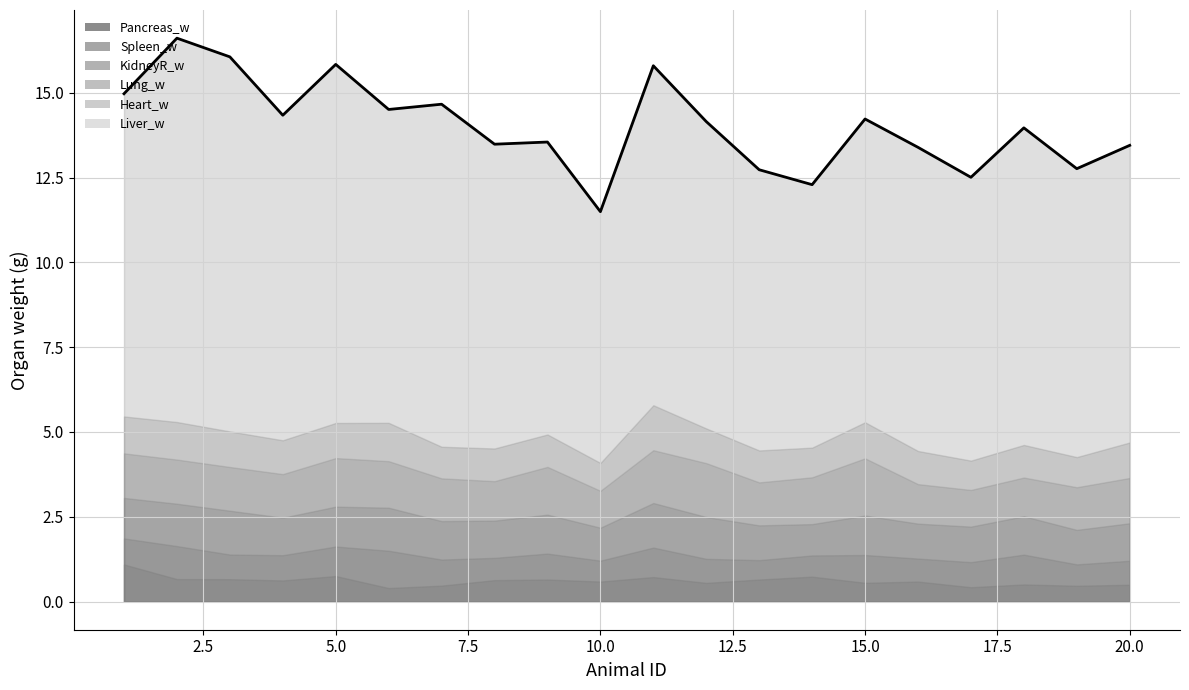

Reading left to right, extract all data points from this chart.

KidneyR_w: 1=1.2	2=1.2	3=1.3	4=1.1	5=1.2	6=1.3	7=1.1	8=1.1	9=1.1	10=1.0	11=1.3	12=1.2	13=1.0	14=0.9	15=1.2	16=1.0	17=1.0	18=1.1	19=1.0	20=1.1
Liver_w: 1=9.5	2=11.3	3=11.0	4=9.6	5=10.6	6=9.2	7=10.1	8=9.0	9=8.6	10=7.4	11=10.0	12=9.0	13=8.3	14=7.8	15=8.9	16=9.0	17=8.4	18=9.3	19=8.5	20=8.8
Heart_w: 1=1.1	2=1.1	3=1.0	4=1.0	5=1.0	6=1.1	7=0.9	8=1.0	9=1.0	10=0.8	11=1.3	12=1.0	13=0.9	14=0.9	15=1.1	16=1.0	17=0.9	18=1.0	19=0.9	20=1.0
Lung_w: 1=1.3	2=1.3	3=1.3	4=1.3	5=1.4	6=1.4	7=1.3	8=1.2	9=1.4	10=1.1	11=1.6	12=1.6	13=1.3	14=1.4	15=1.7	16=1.2	17=1.1	18=1.1	19=1.3	20=1.3
Spleen_w: 1=0.8	2=1.0	3=0.7	4=0.7	5=0.9	6=1.1	7=0.8	8=0.7	9=0.8	10=0.6	11=0.9	12=0.7	13=0.6	14=0.6	15=0.8	16=0.7	17=0.7	18=0.9	19=0.6	20=0.7
Pancreas_w: 1=1.1	2=0.7	3=0.7	4=0.6	5=0.8	6=0.4	7=0.5	8=0.6	9=0.6	10=0.6	11=0.7	12=0.6	13=0.6	14=0.7	15=0.6	16=0.6	17=0.4	18=0.5	19=0.5	20=0.5